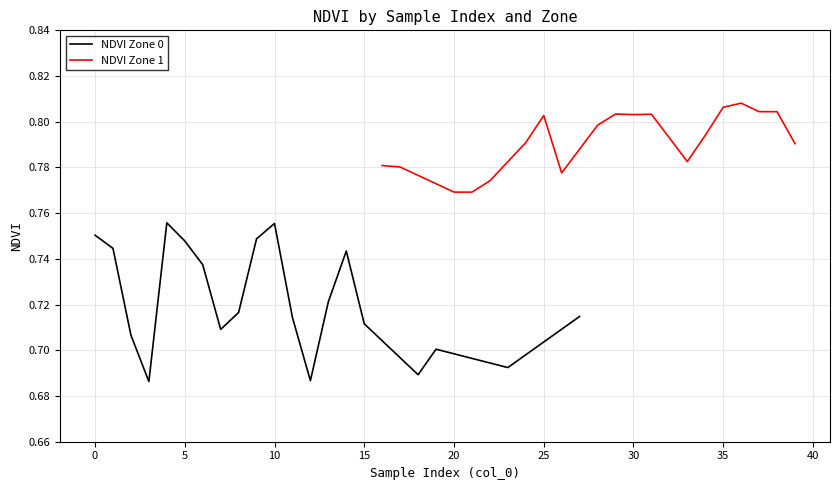

What are all the series names shown in the legend?

NDVI Zone 0, NDVI Zone 1